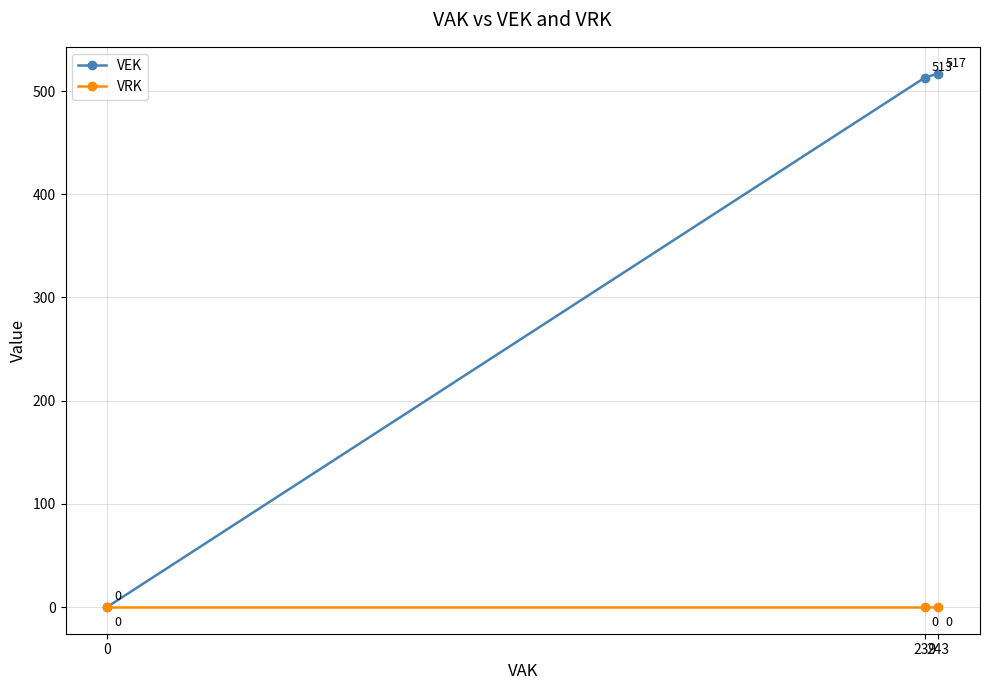

List the series in order of their peak value, lowest first.

VRK, VEK